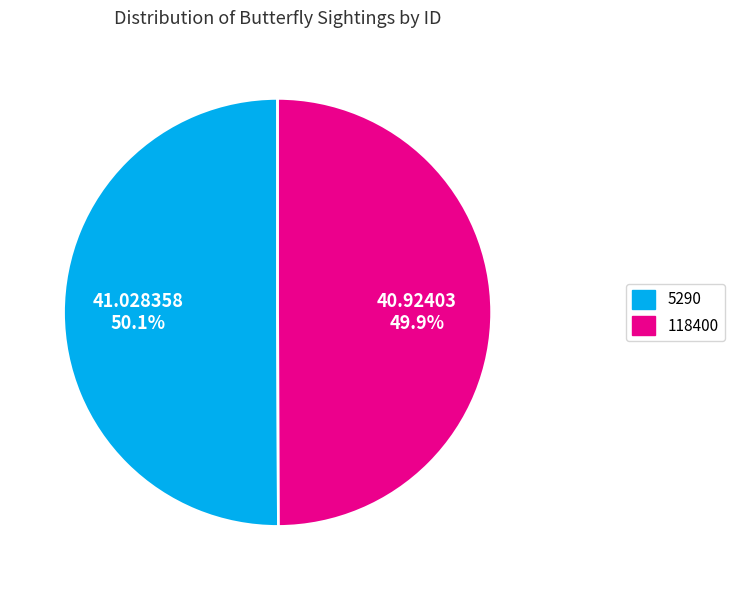

How many slices are in this pie chart?

2